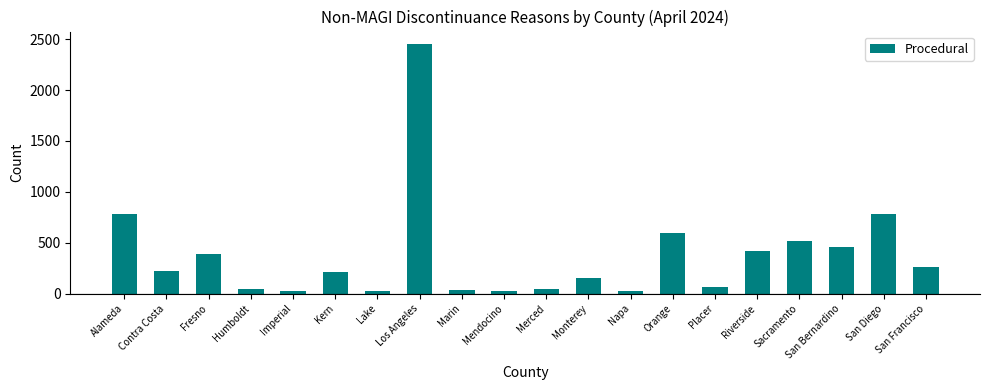

Count the number of data series in this chart.

1